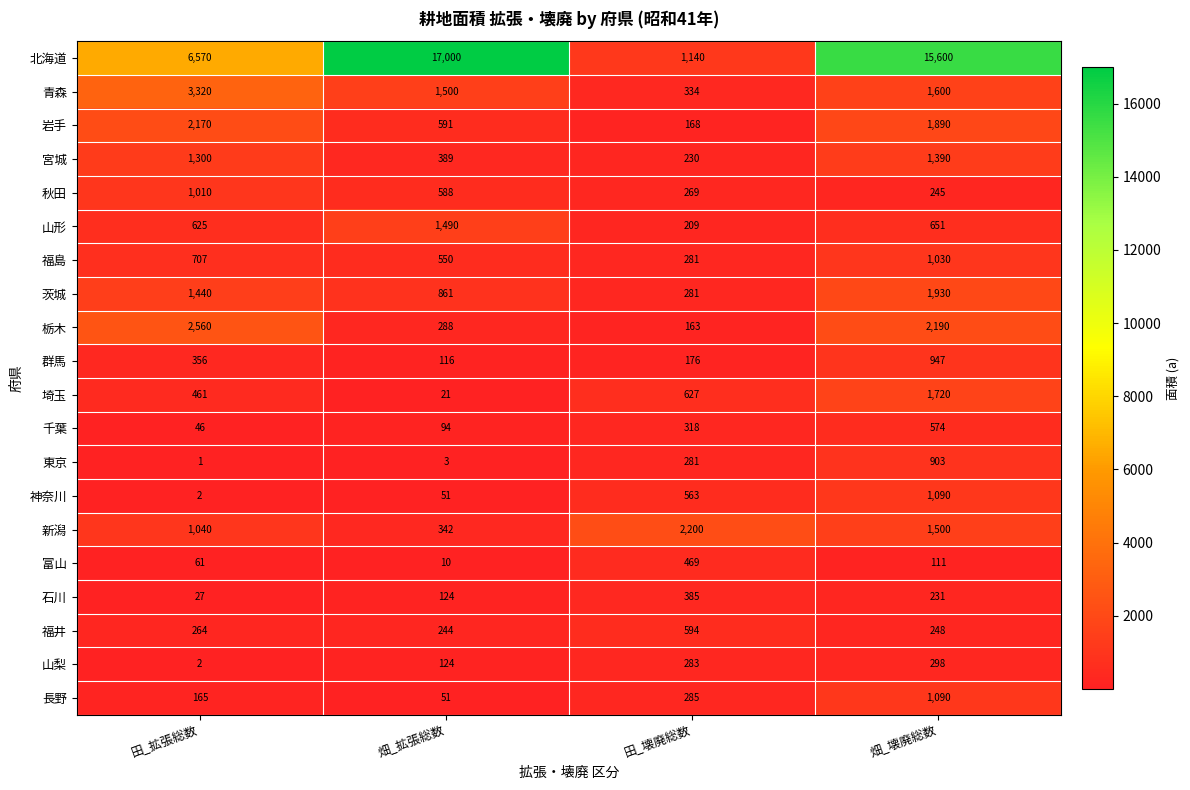

What is the sum of the 新潟 values at 畑_拡張総数 and 畑_壊廃総数?

1842